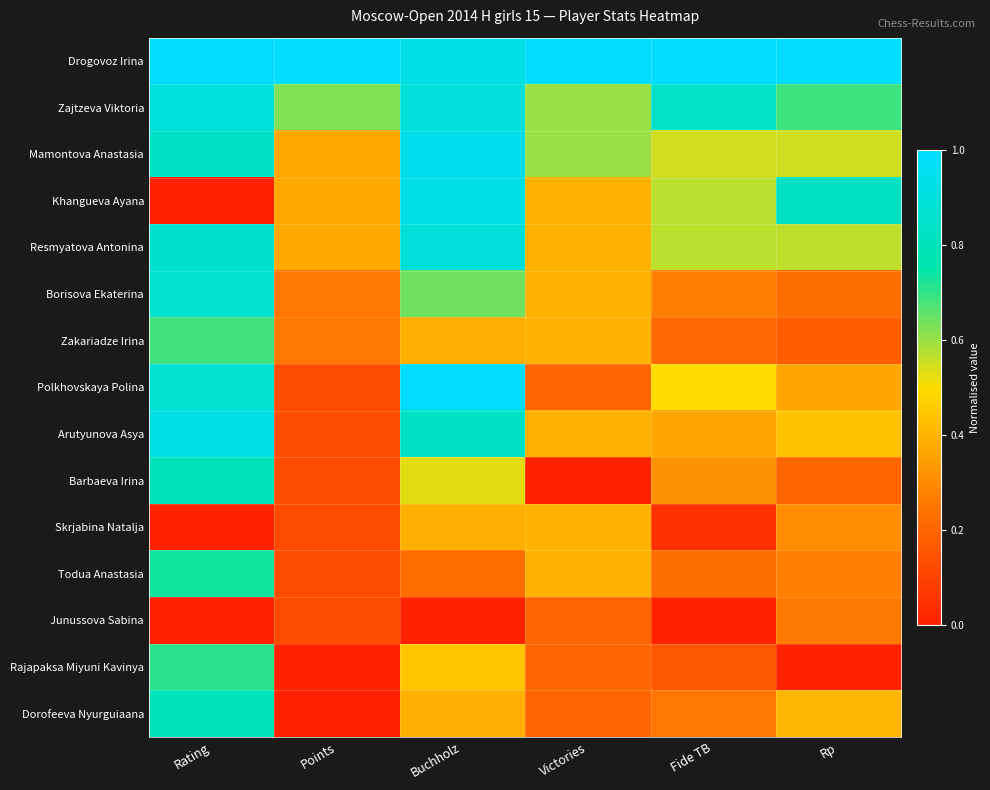

At which category is the sum across all series the highest?

Rating